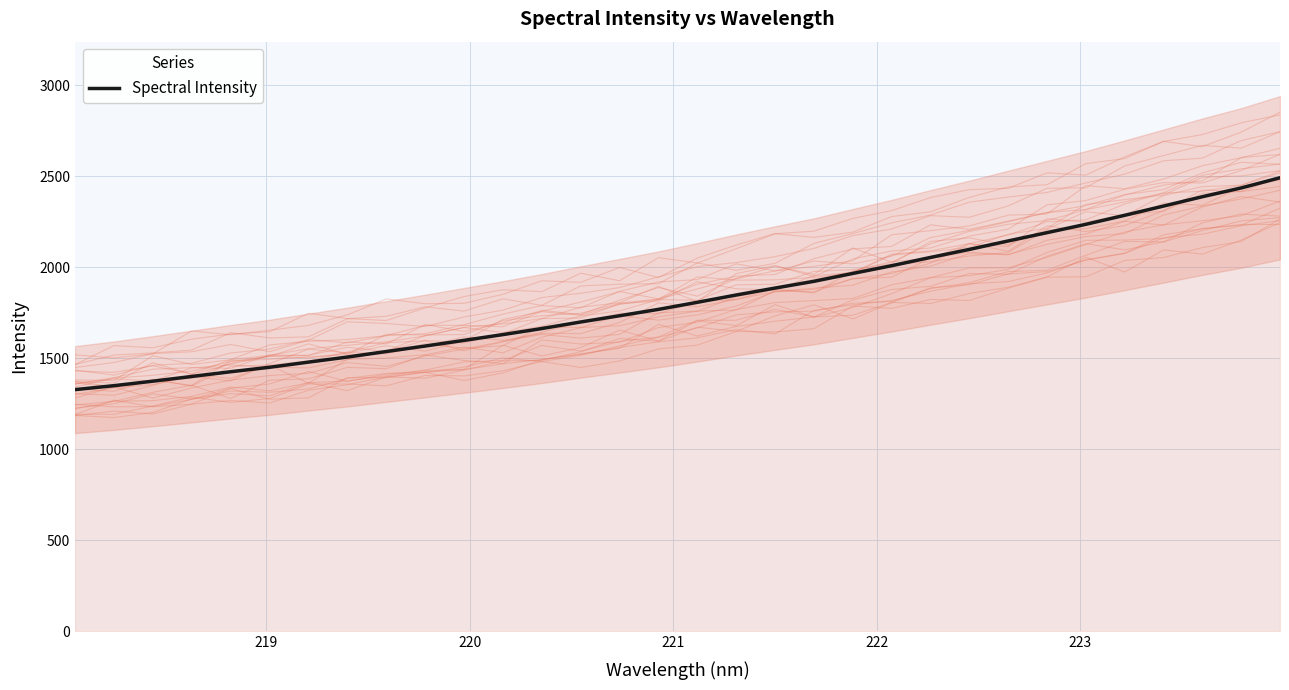

How many distinct data groups are displayed?

1